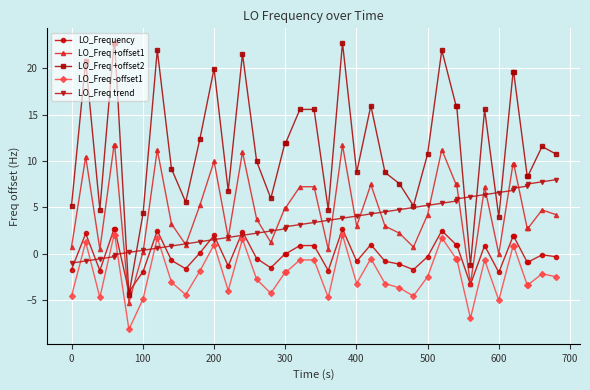

Which series has the widest spread of values?

LO_Freq +offset2